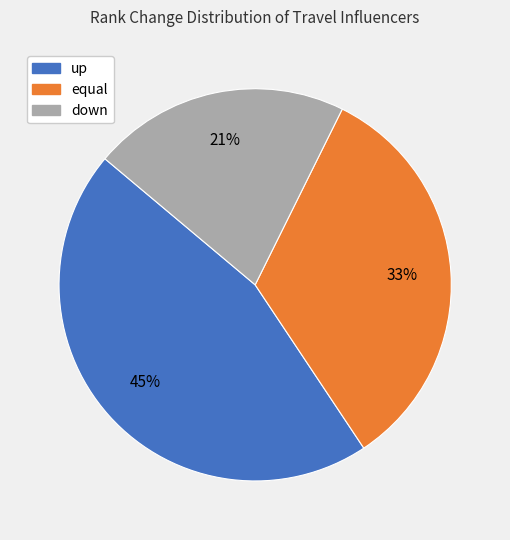

Which has a higher value, down or up?

up